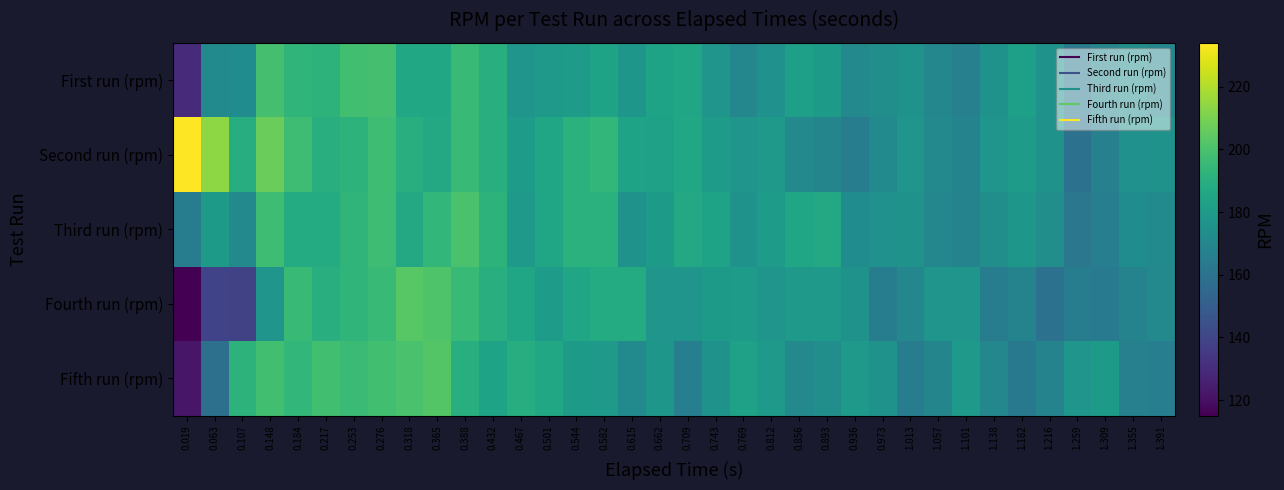

What is the spread (max minus min) of values at 0.148?

30